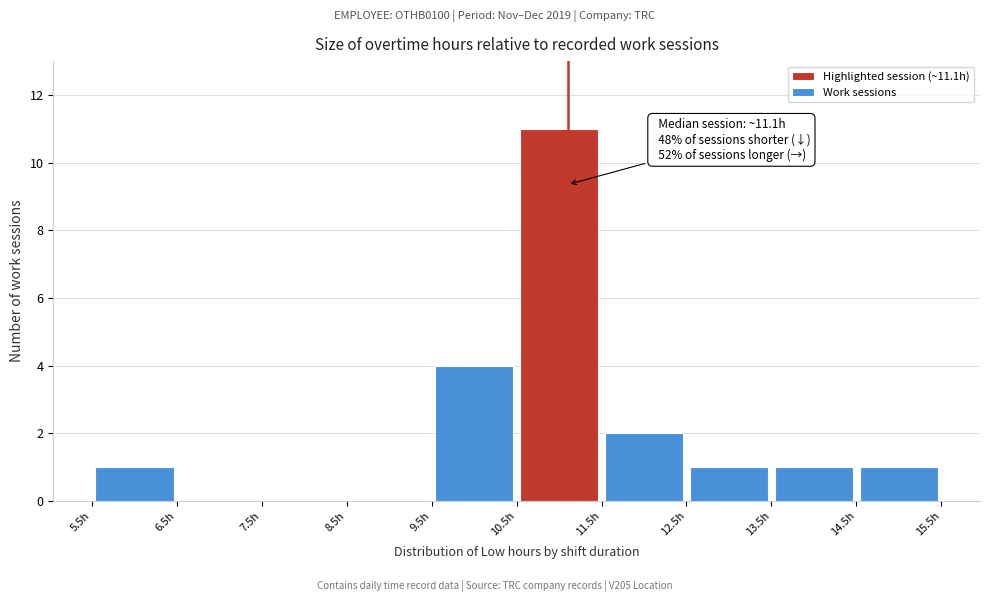

Over which range of the x-axis is the bar tallest?

10.5 to 11.5